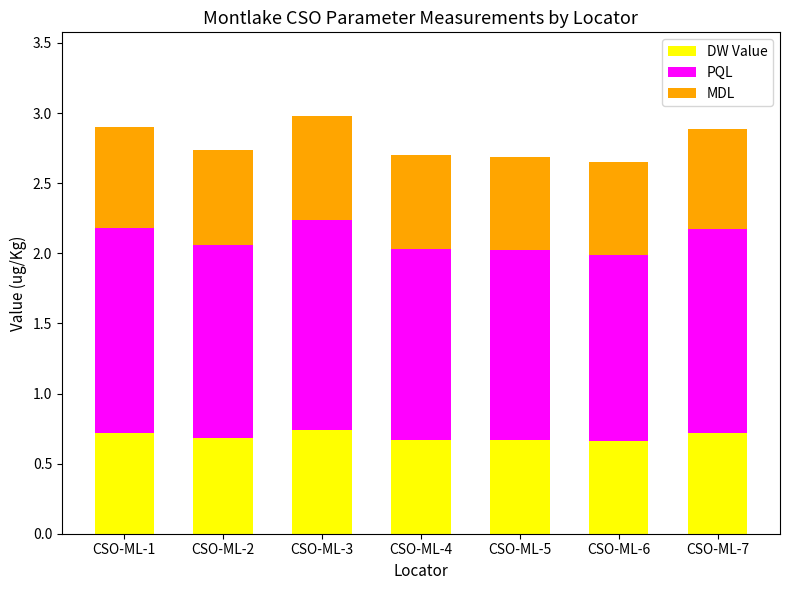

What is the total value across all series at CSO-ML-1?

2.9